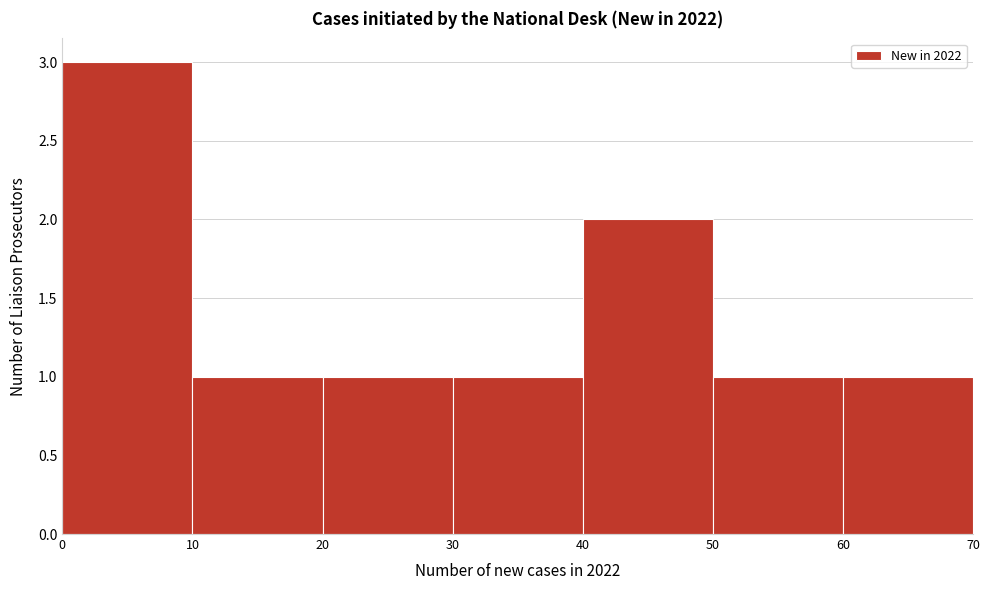

Reading left to right, transcribe this chart: for each bar, give the range it covers on the x-axis and its height. The values are not printed on the chart, so give them approximately, as read against the axis.

0 to 10: 3
10 to 20: 1
20 to 30: 1
30 to 40: 1
40 to 50: 2
50 to 60: 1
60 to 70: 1